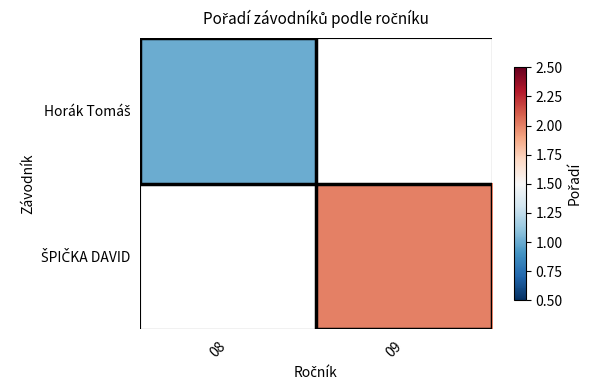

What is the lowest value of the Horák Tomáš series?

1.0